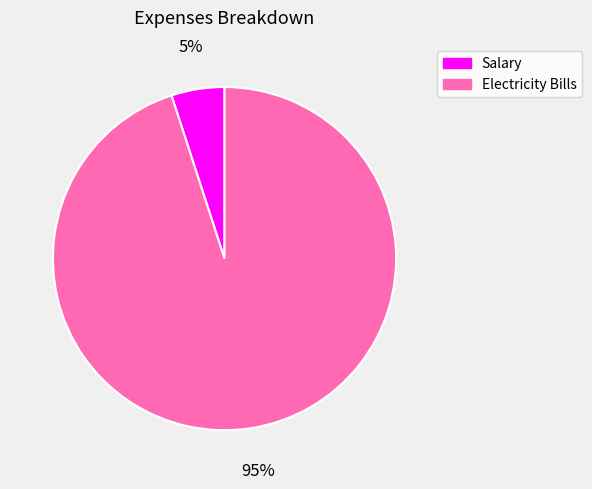

What is the largest slice in the pie chart?

Electricity Bills